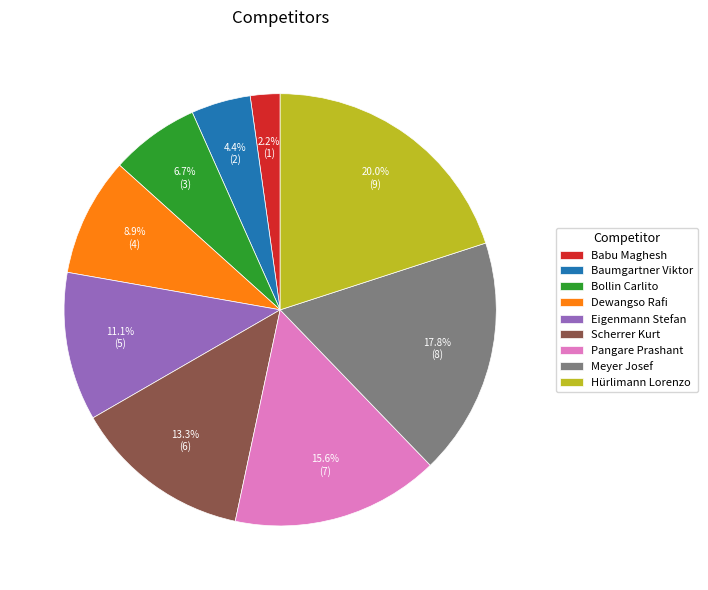

What is the ratio of the value at Eigenmann Stefan to the value at Hürlimann Lorenzo?

0.6